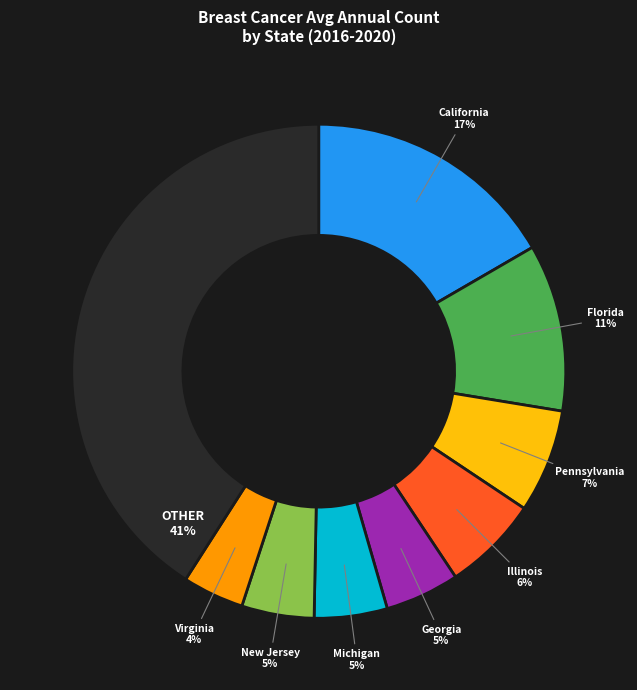

Is there any slice that represents more than half of the pie?

No